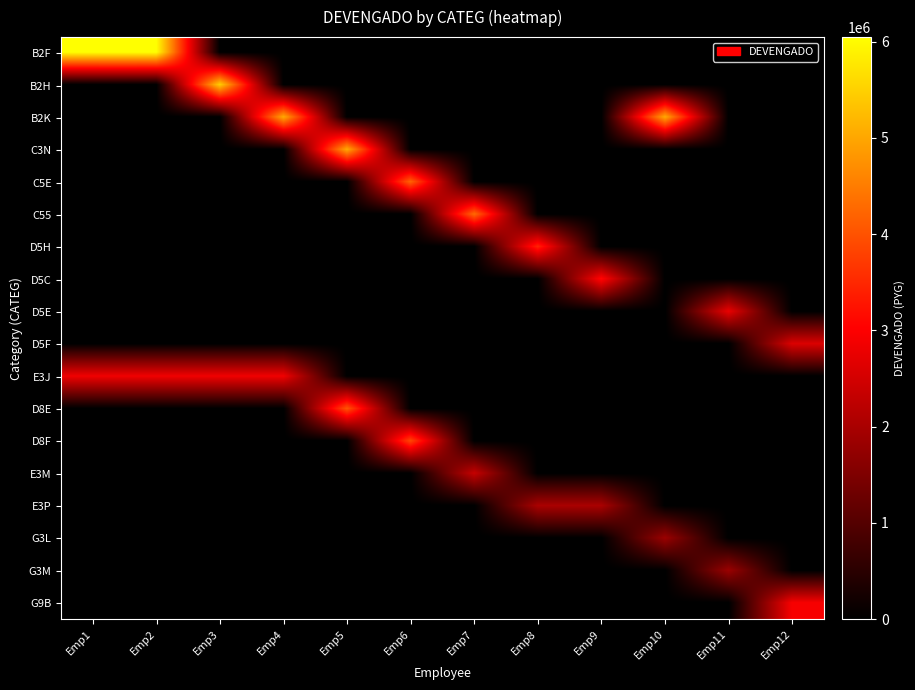

Reading right to left, list all the values displayed in this chart.

B2F: Emp12=0	Emp11=0	Emp10=0	Emp9=0	Emp8=0	Emp7=0	Emp6=0	Emp5=0	Emp4=0	Emp3=0	Emp2=6048000	Emp1=6048000
B2H: Emp12=0	Emp11=0	Emp10=0	Emp9=0	Emp8=0	Emp7=0	Emp6=0	Emp5=0	Emp4=0	Emp3=5460000	Emp2=0	Emp1=0
B2K: Emp12=0	Emp11=0	Emp10=5040000	Emp9=0	Emp8=0	Emp7=0	Emp6=0	Emp5=0	Emp4=5040000	Emp3=0	Emp2=0	Emp1=0
C3N: Emp12=0	Emp11=0	Emp10=0	Emp9=0	Emp8=0	Emp7=0	Emp6=0	Emp5=5040000	Emp4=0	Emp3=0	Emp2=0	Emp1=0
C5E: Emp12=0	Emp11=0	Emp10=0	Emp9=0	Emp8=0	Emp7=0	Emp6=4200000	Emp5=0	Emp4=0	Emp3=0	Emp2=0	Emp1=0
C55: Emp12=0	Emp11=0	Emp10=0	Emp9=0	Emp8=0	Emp7=4284000	Emp6=0	Emp5=0	Emp4=0	Emp3=0	Emp2=0	Emp1=0
D5H: Emp12=0	Emp11=0	Emp10=0	Emp9=0	Emp8=3444000	Emp7=0	Emp6=0	Emp5=0	Emp4=0	Emp3=0	Emp2=0	Emp1=0
D5C: Emp12=0	Emp11=0	Emp10=0	Emp9=3108000	Emp8=0	Emp7=0	Emp6=0	Emp5=0	Emp4=0	Emp3=0	Emp2=0	Emp1=0
D5E: Emp12=0	Emp11=2772000	Emp10=0	Emp9=0	Emp8=0	Emp7=0	Emp6=0	Emp5=0	Emp4=0	Emp3=0	Emp2=0	Emp1=0
D5F: Emp12=2604000	Emp11=0	Emp10=0	Emp9=0	Emp8=0	Emp7=0	Emp6=0	Emp5=0	Emp4=0	Emp3=0	Emp2=0	Emp1=0
E3J: Emp12=0	Emp11=0	Emp10=0	Emp9=0	Emp8=0	Emp7=0	Emp6=0	Emp5=0	Emp4=2856000	Emp3=2856000	Emp2=2856000	Emp1=2856000
D8E: Emp12=0	Emp11=0	Emp10=0	Emp9=0	Emp8=0	Emp7=0	Emp6=0	Emp5=4032000	Emp4=0	Emp3=0	Emp2=0	Emp1=0
D8F: Emp12=0	Emp11=0	Emp10=0	Emp9=0	Emp8=0	Emp7=0	Emp6=3864000	Emp5=0	Emp4=0	Emp3=0	Emp2=0	Emp1=0
E3M: Emp12=0	Emp11=0	Emp10=0	Emp9=0	Emp8=0	Emp7=2352000	Emp6=0	Emp5=0	Emp4=0	Emp3=0	Emp2=0	Emp1=0
E3P: Emp12=0	Emp11=0	Emp10=0	Emp9=2016000	Emp8=2016000	Emp7=0	Emp6=0	Emp5=0	Emp4=0	Emp3=0	Emp2=0	Emp1=0
G3L: Emp12=0	Emp11=0	Emp10=1848000	Emp9=0	Emp8=0	Emp7=0	Emp6=0	Emp5=0	Emp4=0	Emp3=0	Emp2=0	Emp1=0
G3M: Emp12=0	Emp11=1841985	Emp10=0	Emp9=0	Emp8=0	Emp7=0	Emp6=0	Emp5=0	Emp4=0	Emp3=0	Emp2=0	Emp1=0
G9B: Emp12=2940000	Emp11=0	Emp10=0	Emp9=0	Emp8=0	Emp7=0	Emp6=0	Emp5=0	Emp4=0	Emp3=0	Emp2=0	Emp1=0